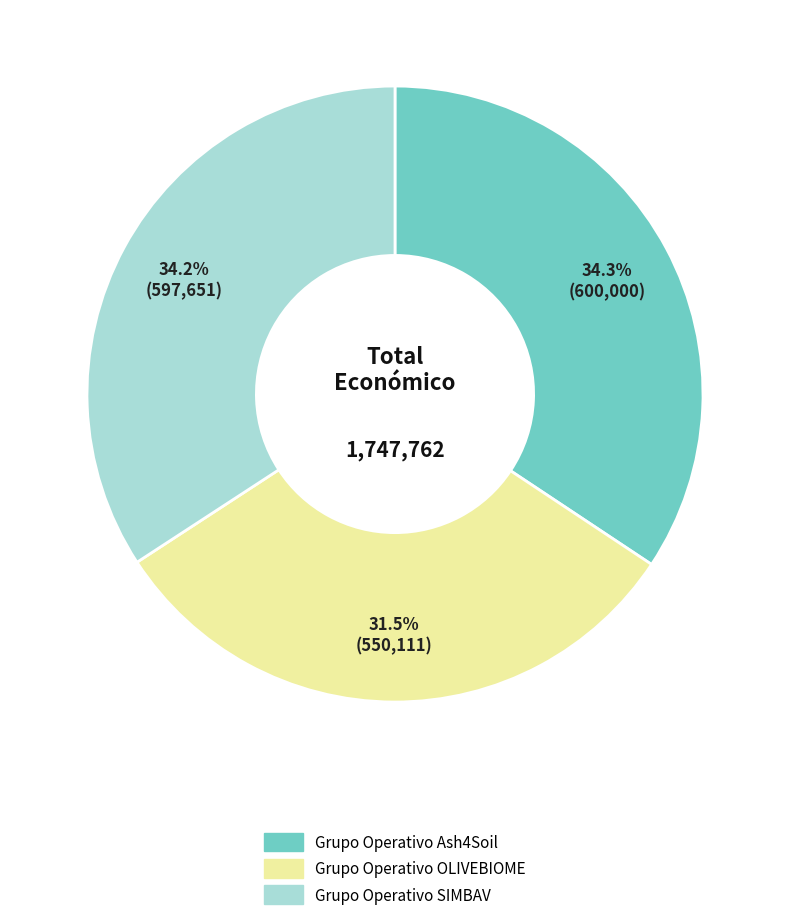

Which category has the smallest portion of the pie?

Grupo Operativo OLIVEBIOME